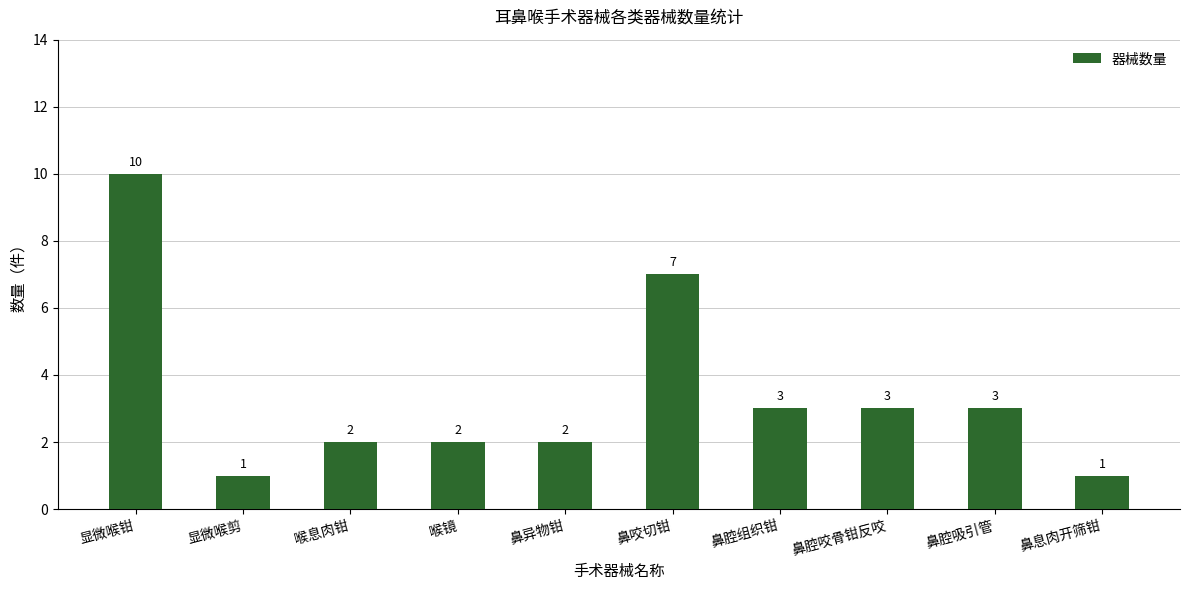

What is the sum of the values at 鼻息肉开筛钳 and 喉息肉钳?

3